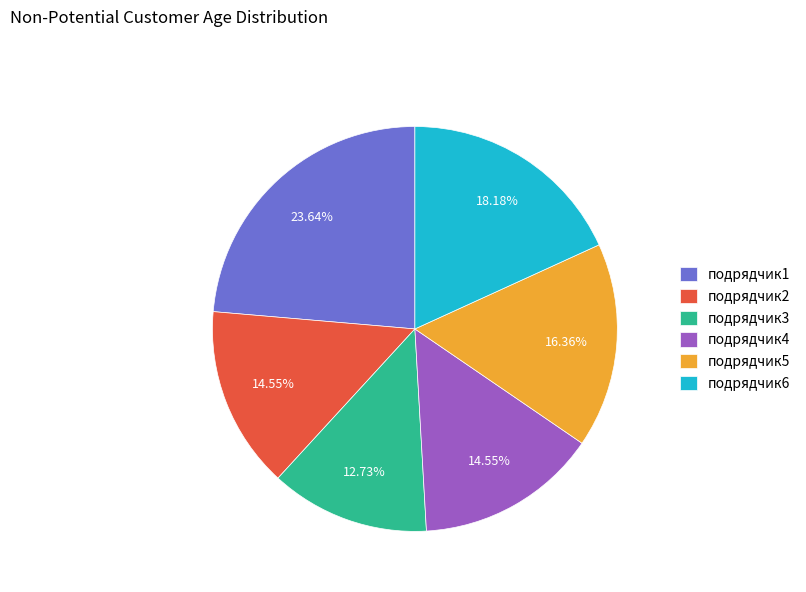

To the nearest percent, what is the average slice percentage?

17%